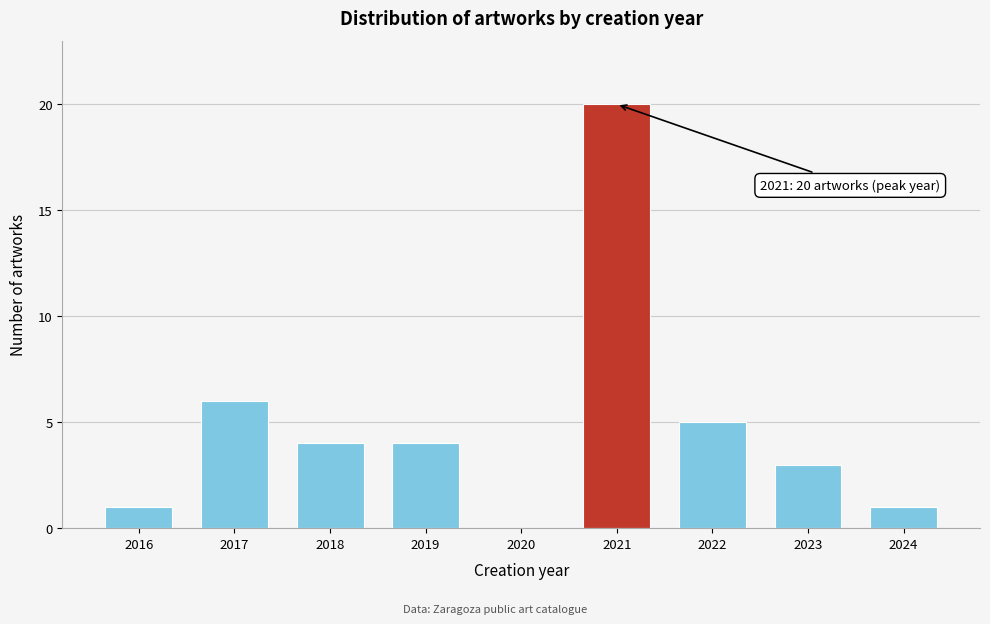

Reading left to right, transcribe all the data shown in this chart.

2016=1	2017=6	2018=4	2019=4	2020=0	2021=20	2022=5	2023=3	2024=1